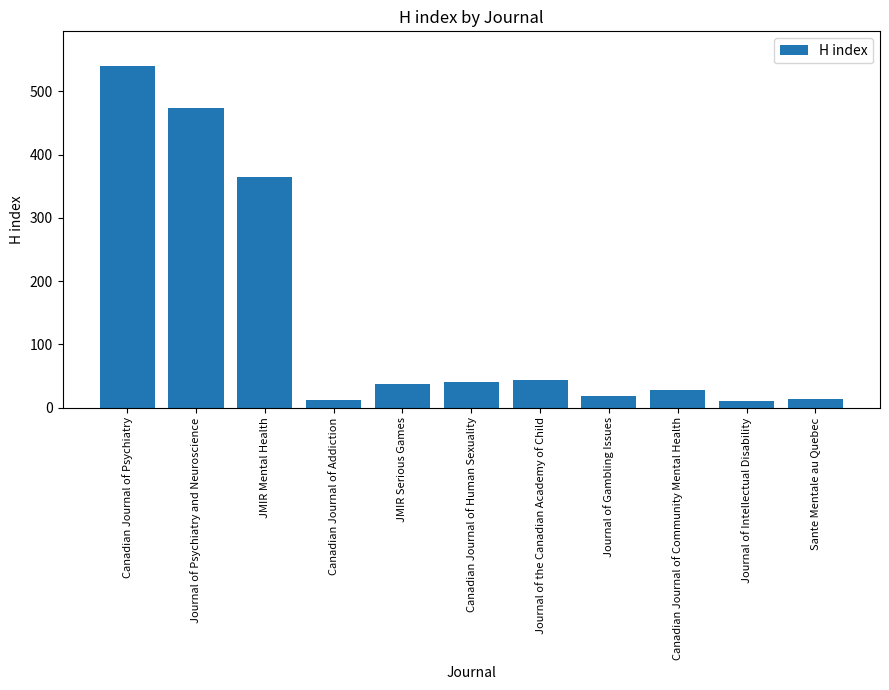

What is the label of the 8th bar from the right?

Canadian Journal of Addiction